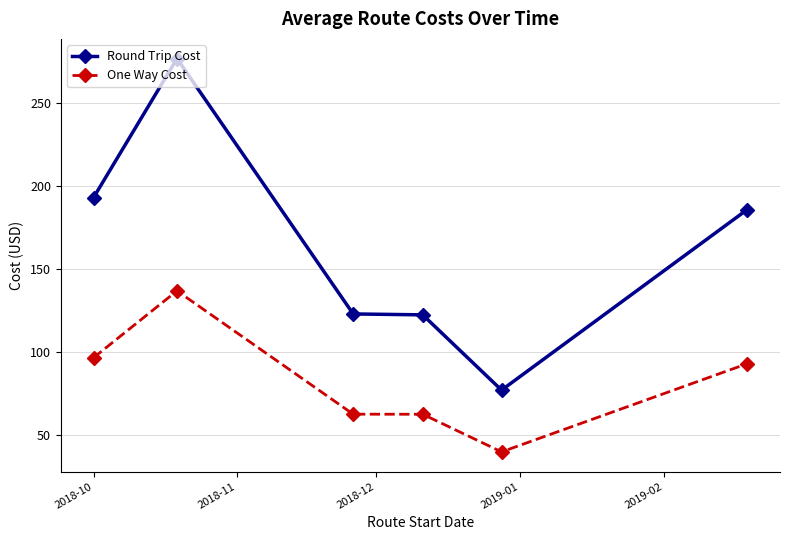

What is the value of the One Way Cost point at the 6th from the left?

92.9